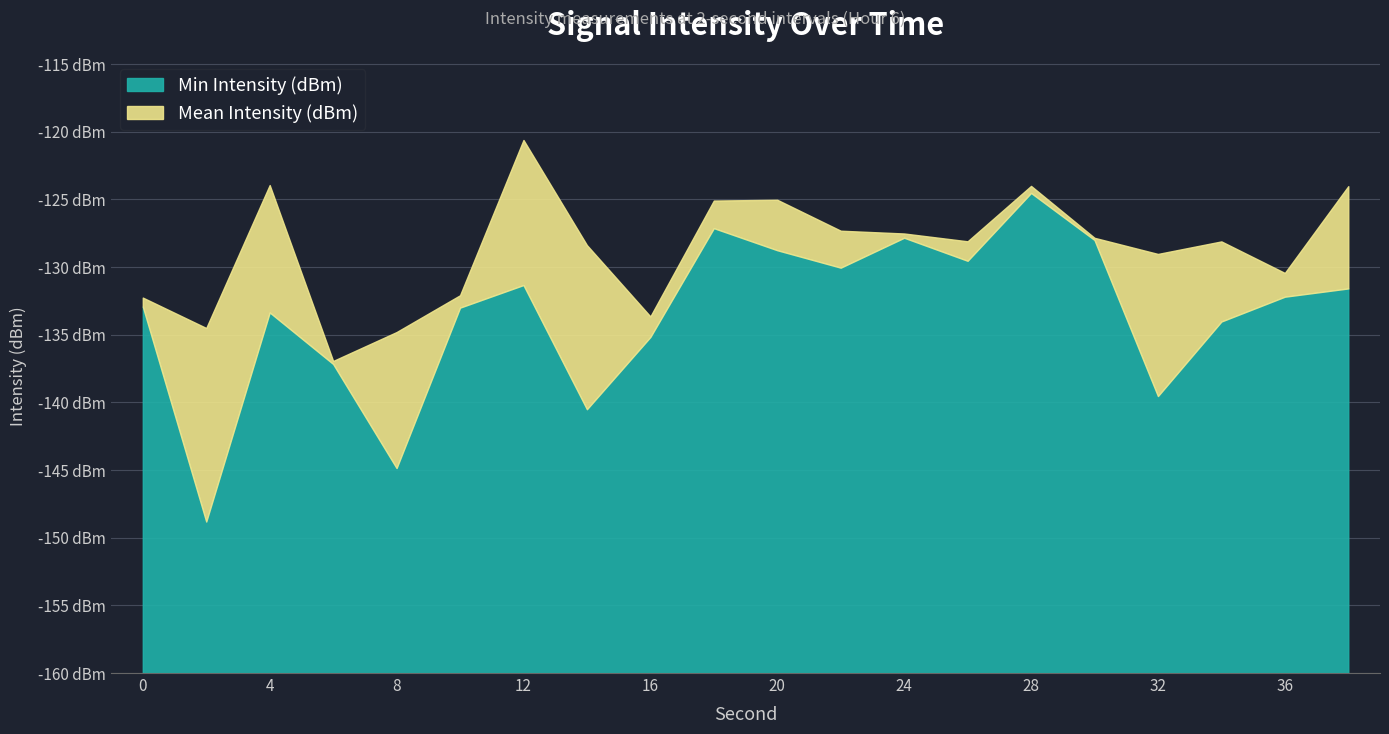

Rank the series at 8 from highest to lowest value.

Min Intensity (dBm), Mean Intensity (dBm)